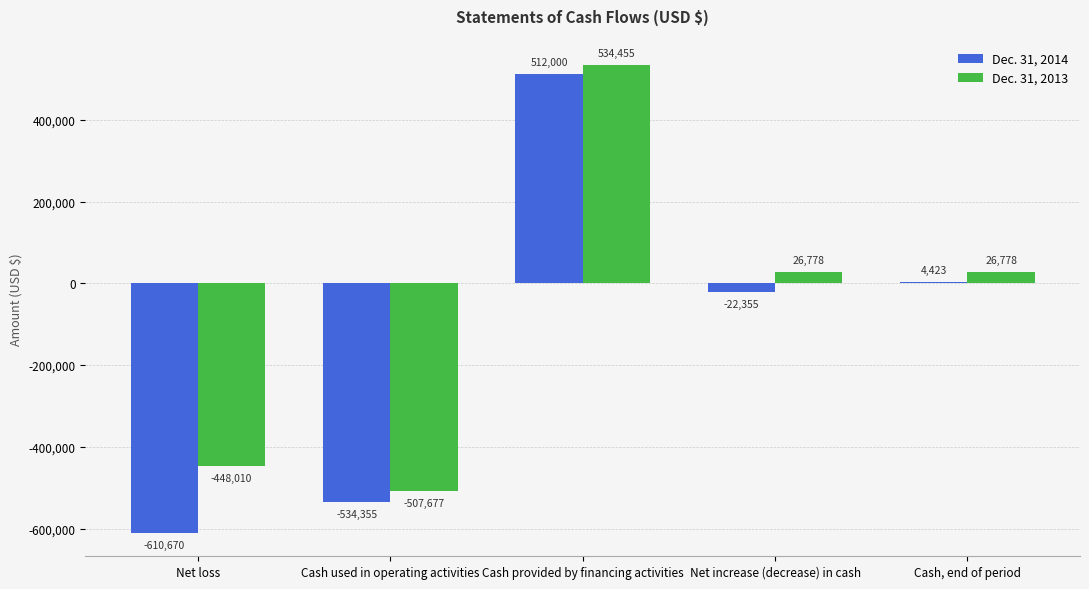

The Dec. 31, 2013 series shows -701533 at Net loss. True or false?

False